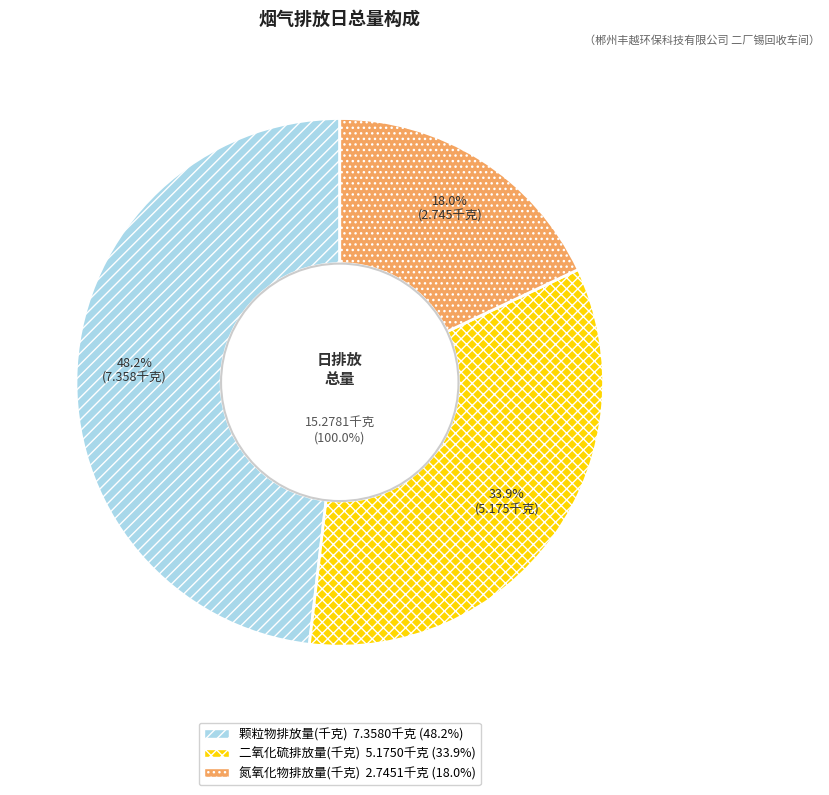

Does 08~09 represent more than half of the total?

No